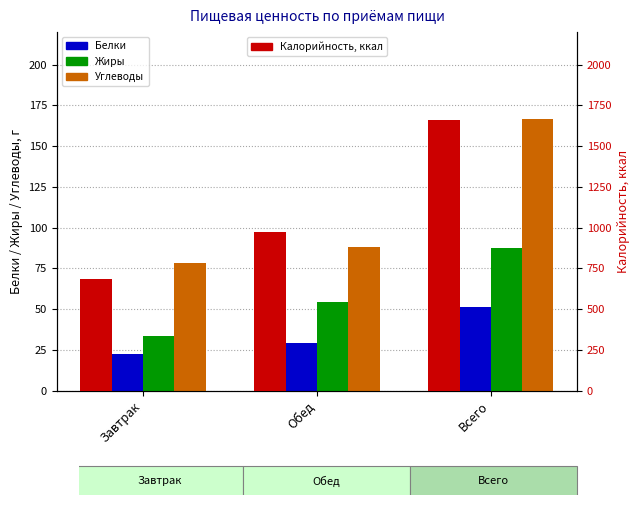

At which label does Белки reach its peak?

Всего